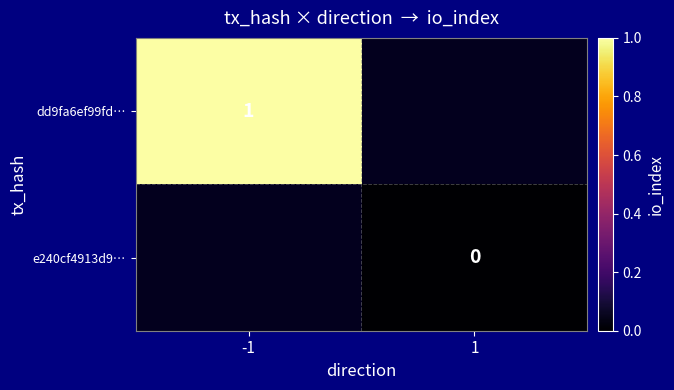

True or false: dd9fa6ef99fd… has a value of 2 at -1.

False